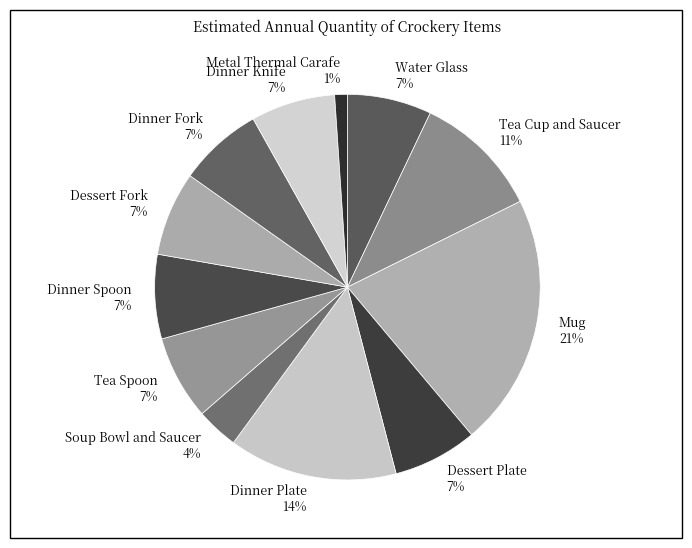

Is there any slice that represents more than half of the pie?

No